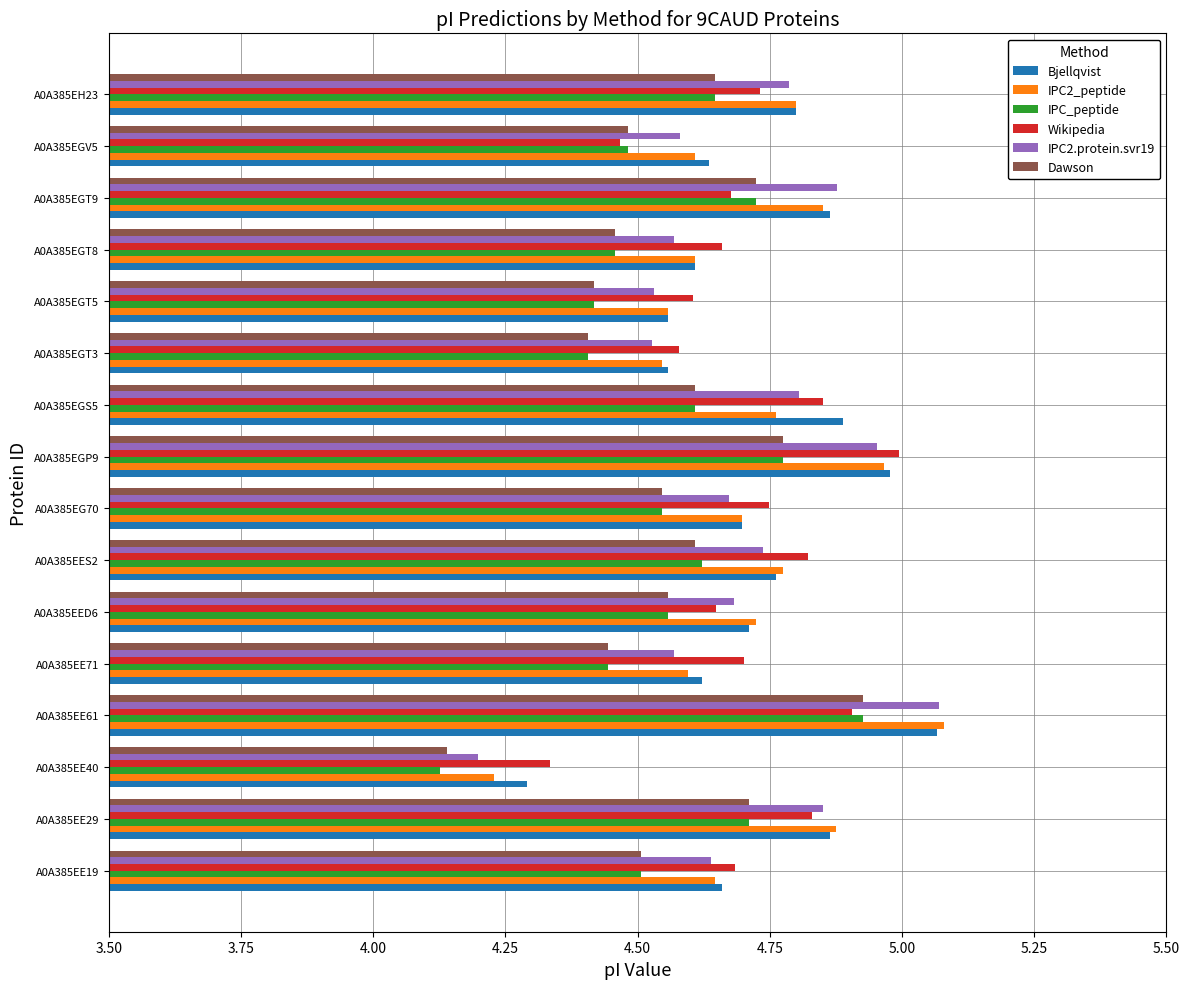

At how many categories does at least one series exceed 4?

16